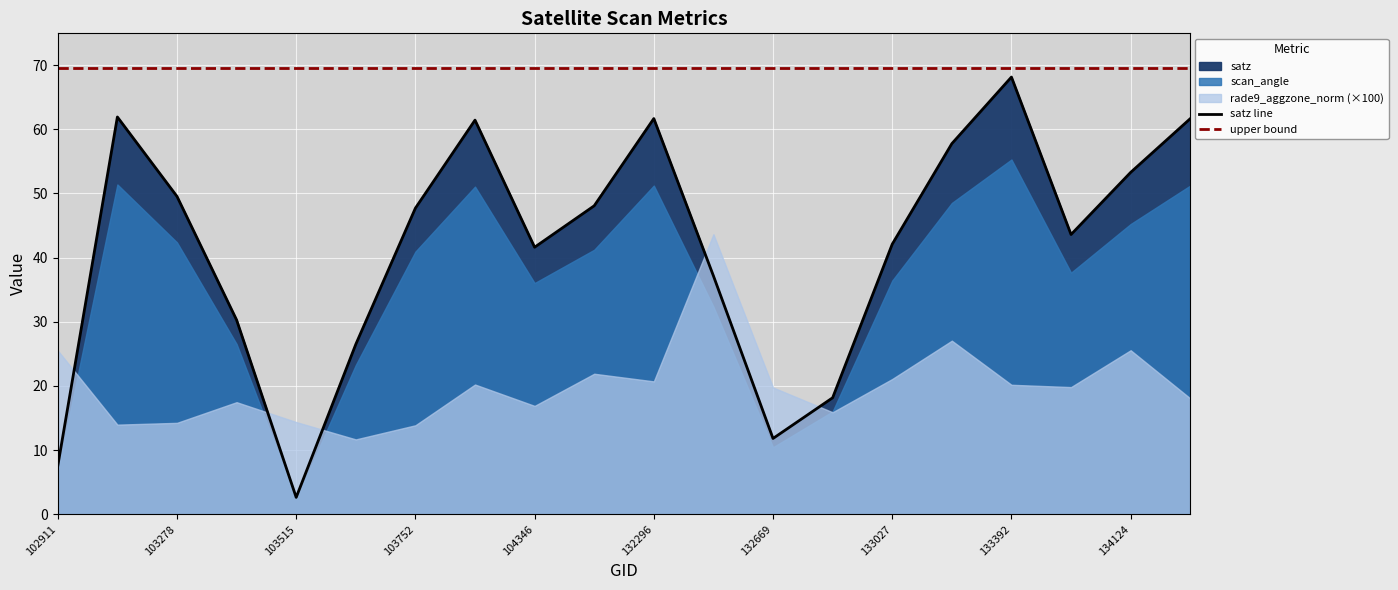

Count the rade9_aggzone_norm values in the range 0 to 1.

20